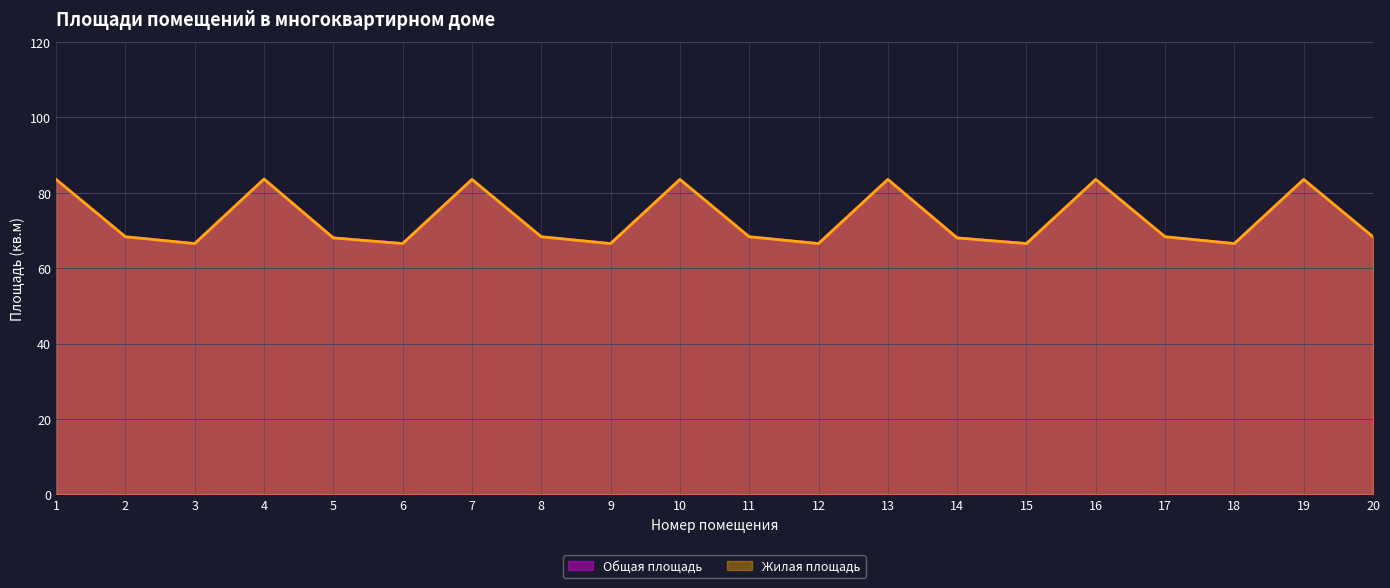

How many interior local peaks does the Жилая площадь series have?

6